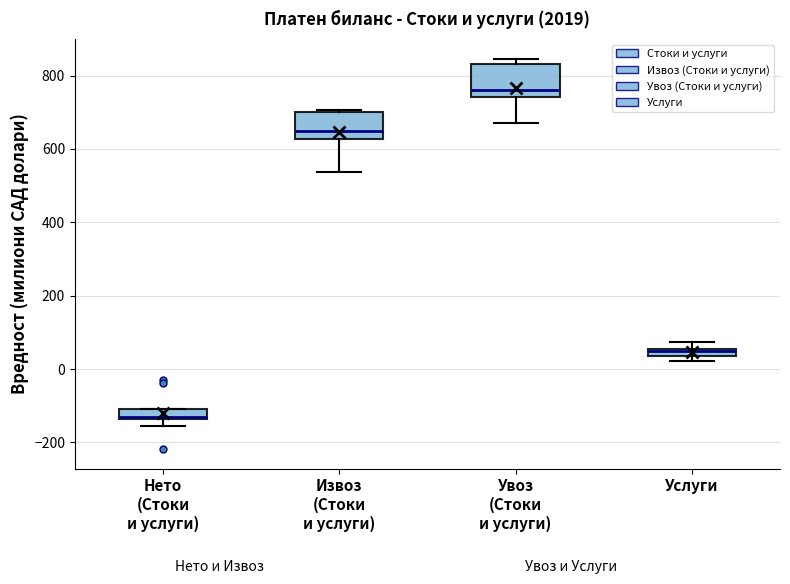

Where is the upper edge of the box for Услуги on the y-axis? The values are not printed on the chart, so give them approximately, as read against the axis.

60